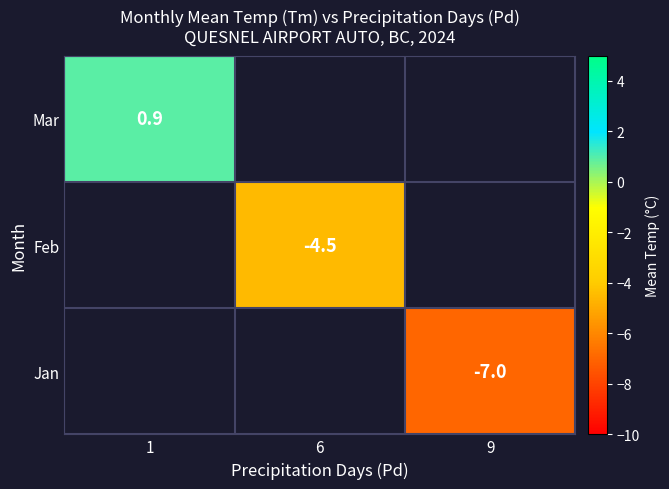

At which category does the chart reach its minimum across all series?

9